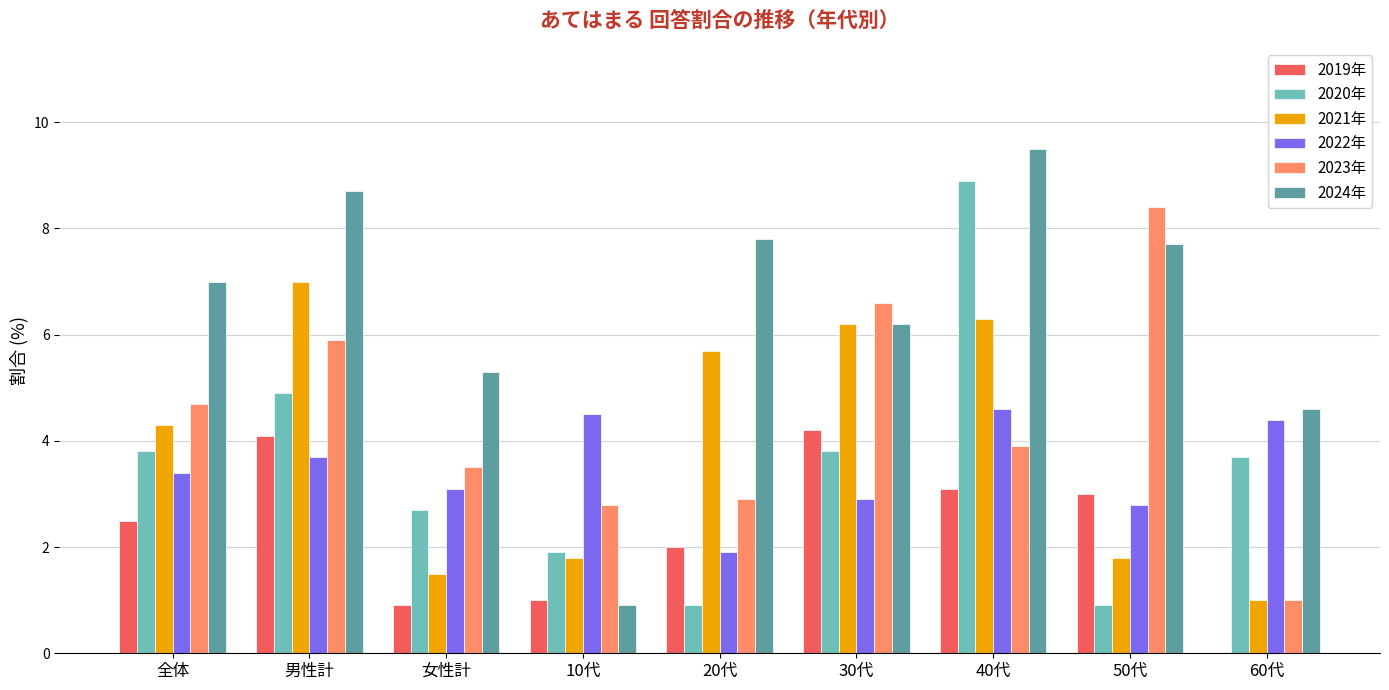

What is the sum of the 2020年 values at 20代 and 50代?

1.8